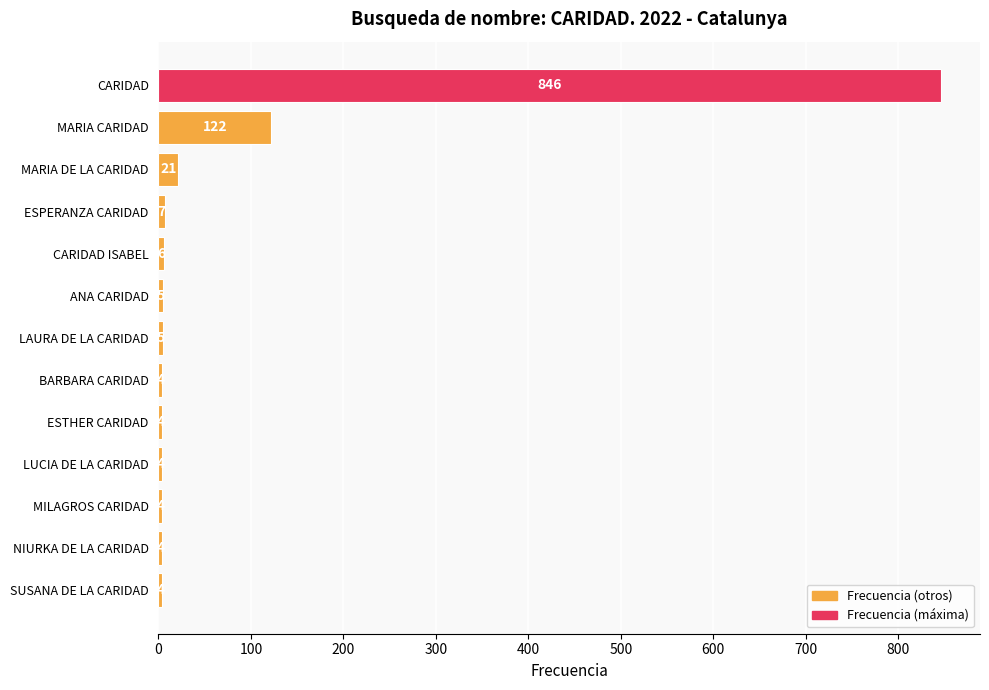

What is the approximate value at MARIA CARIDAD, to the nearest 100?

100